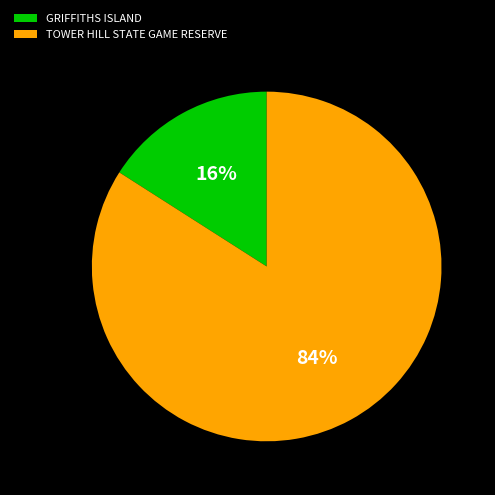

Is the sum of TOWER HILL STATE GAME RESERVE and GRIFFITHS ISLAND greater than half?

Yes